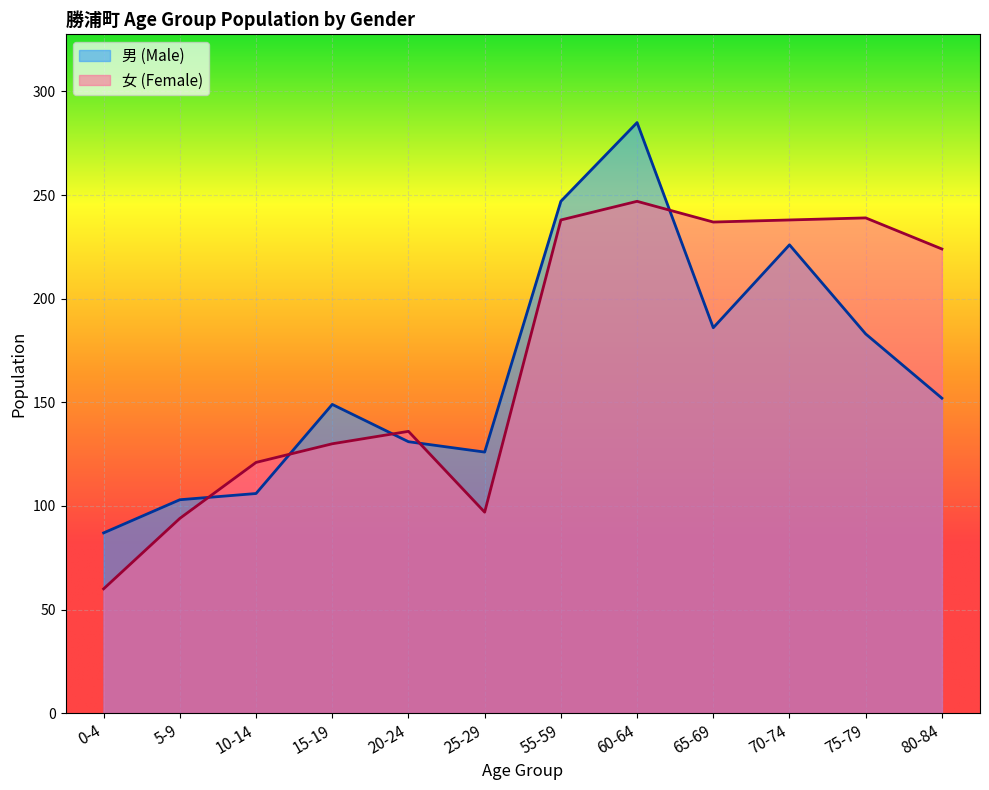

At 15-19, list the series in order from smallest to largest.

女 (Female), 男 (Male)